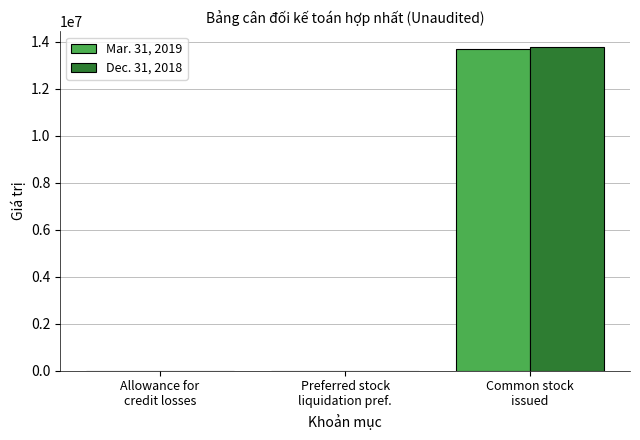

Are the bars grouped side by side (vs. stacked)?

Yes